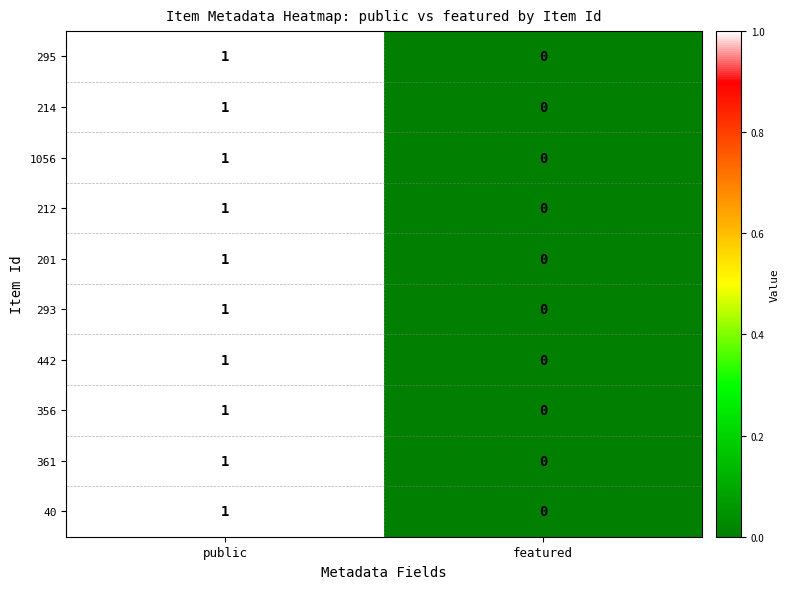

Count the number of data series in this chart.

10